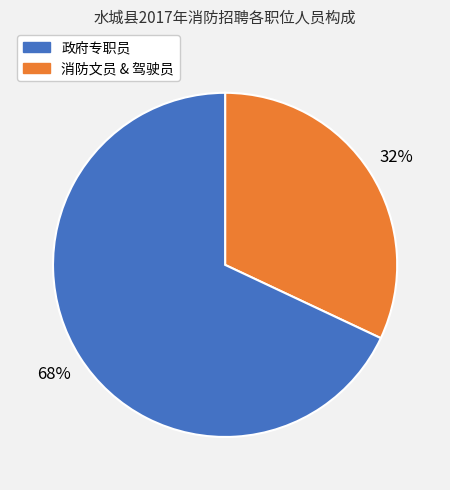

To the nearest percent, what is the difference between the largest and smallest slice percentages?

36%